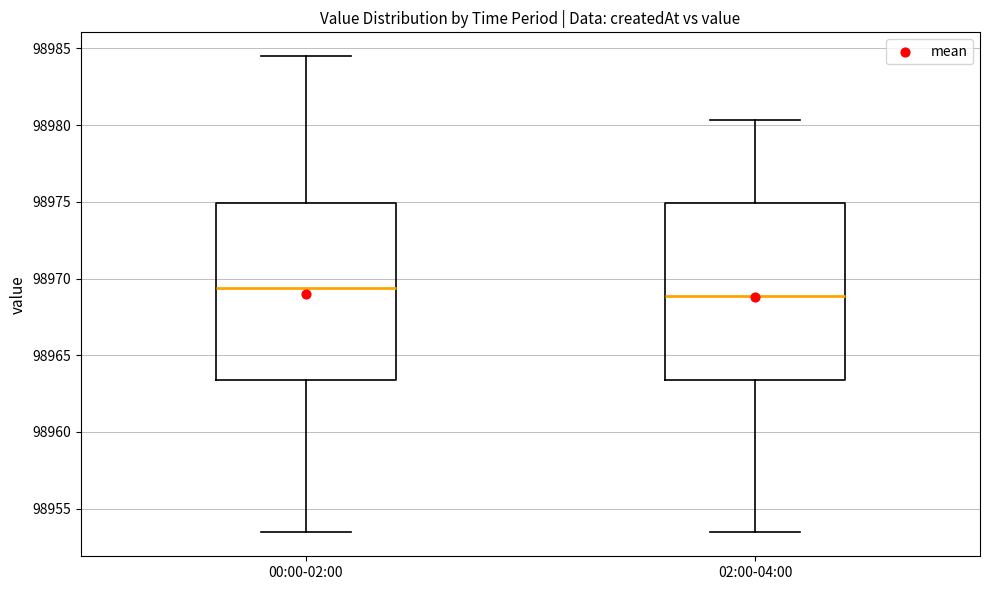

Reading left to right, read every box against the y-axis: the position of its median line, the range the box covers, and the ends of its whiskers. The values are not printed on the chart, so give them approximately, as read against the axis.

00:00-02:00: median 98969.5, box 98963.5 to 98975.0, whiskers 98953.5 to 98984.5
02:00-04:00: median 98969.0, box 98963.5 to 98975.0, whiskers 98953.5 to 98980.5